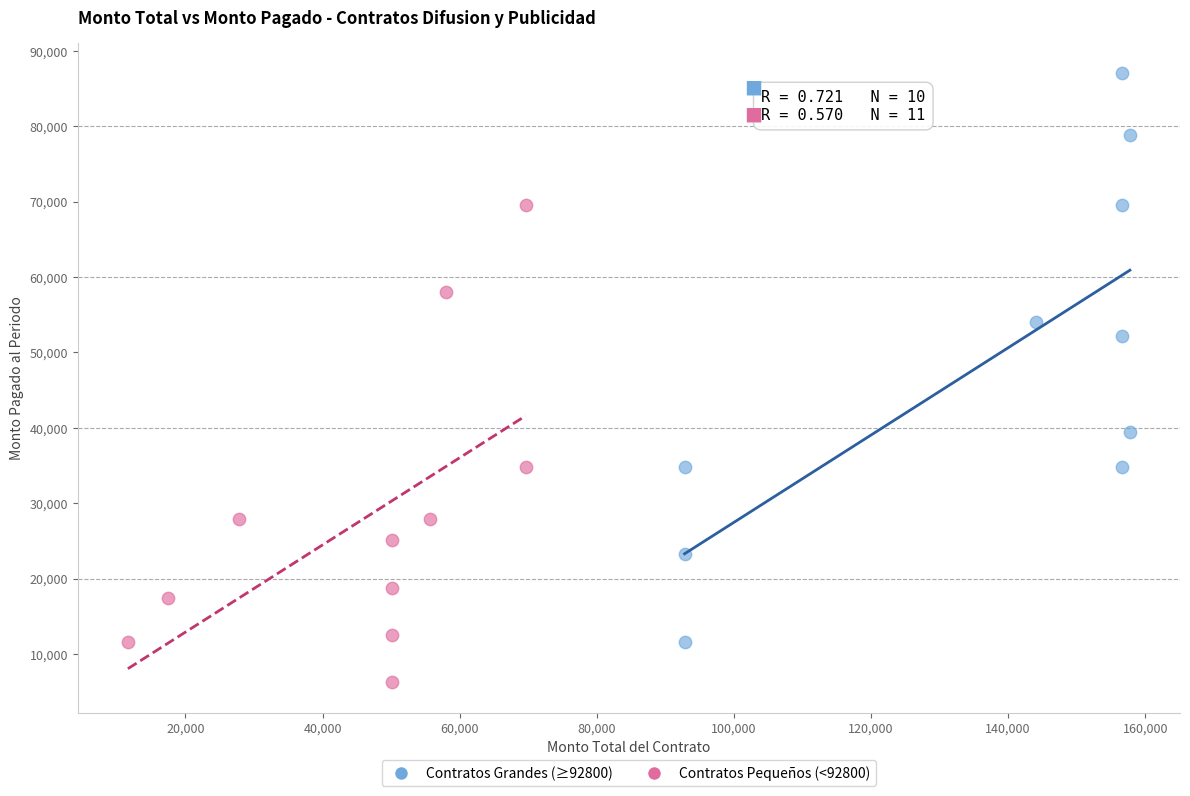

What are all the series names shown in the legend?

Contratos Grandes (≥92800), Contratos Pequeños (<92800)